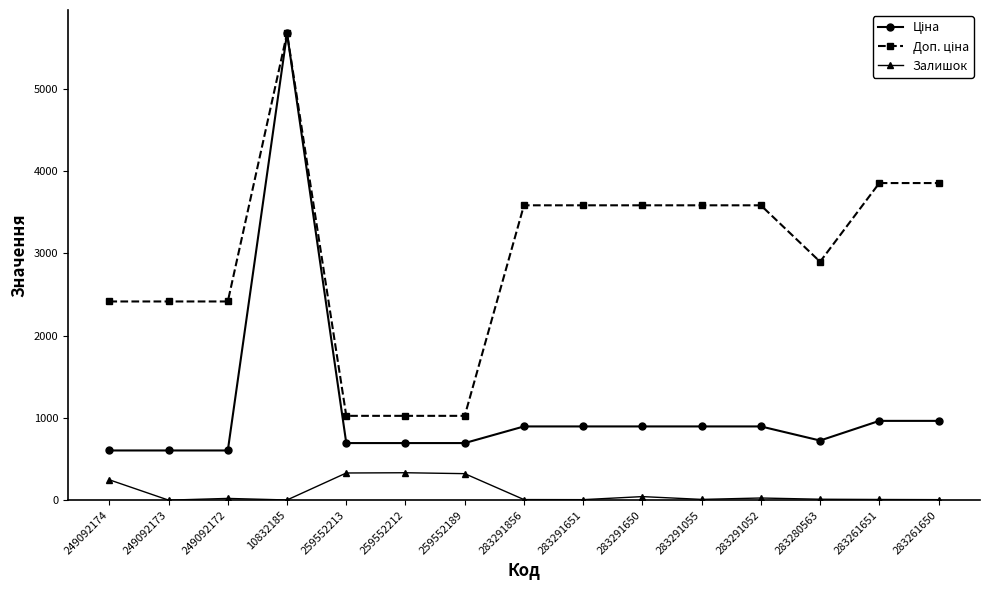

At how many categories does at least one series exceed 3348?

8